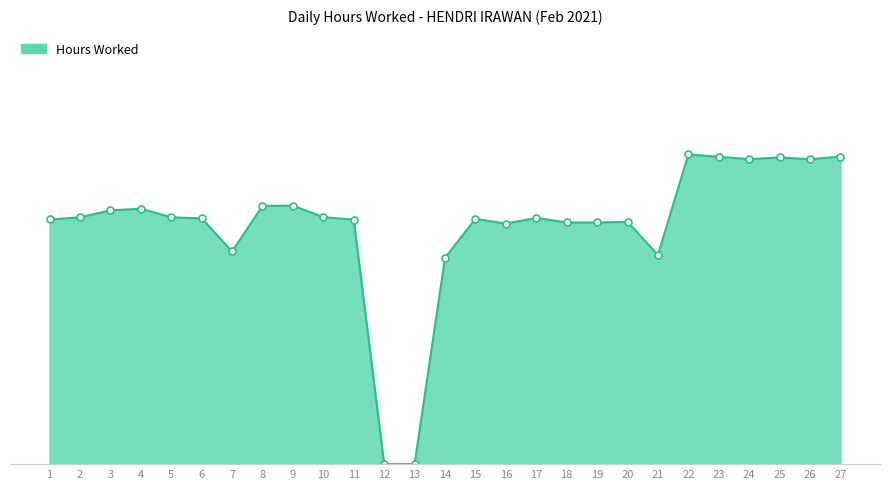

Does the chart have visible grid lines?

Yes